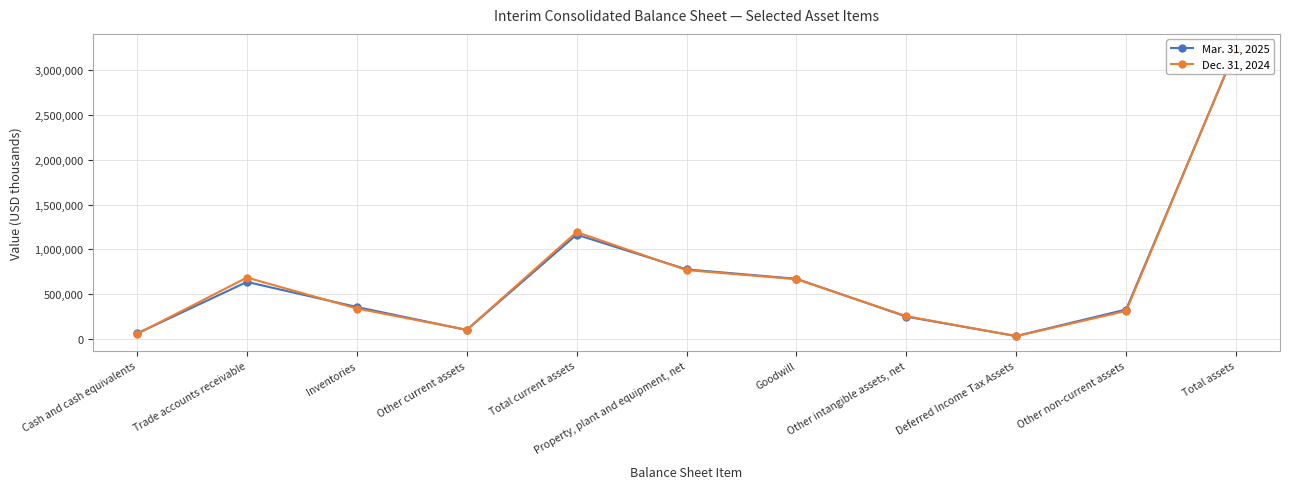

At which label is Mar. 31, 2025 closest to 1635176?

Total current assets